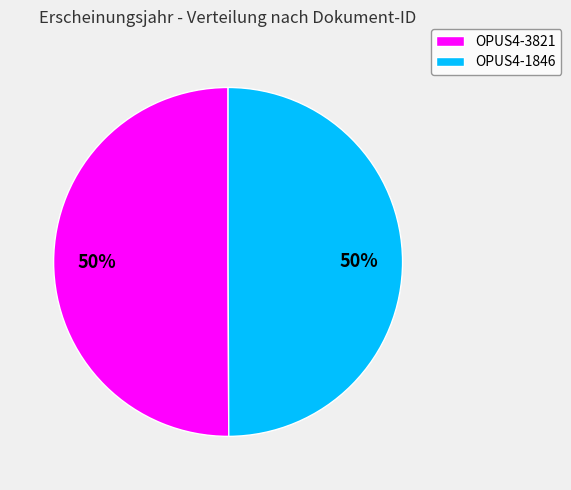

Is the sum of OPUS4-1846 and OPUS4-3821 greater than half?

Yes